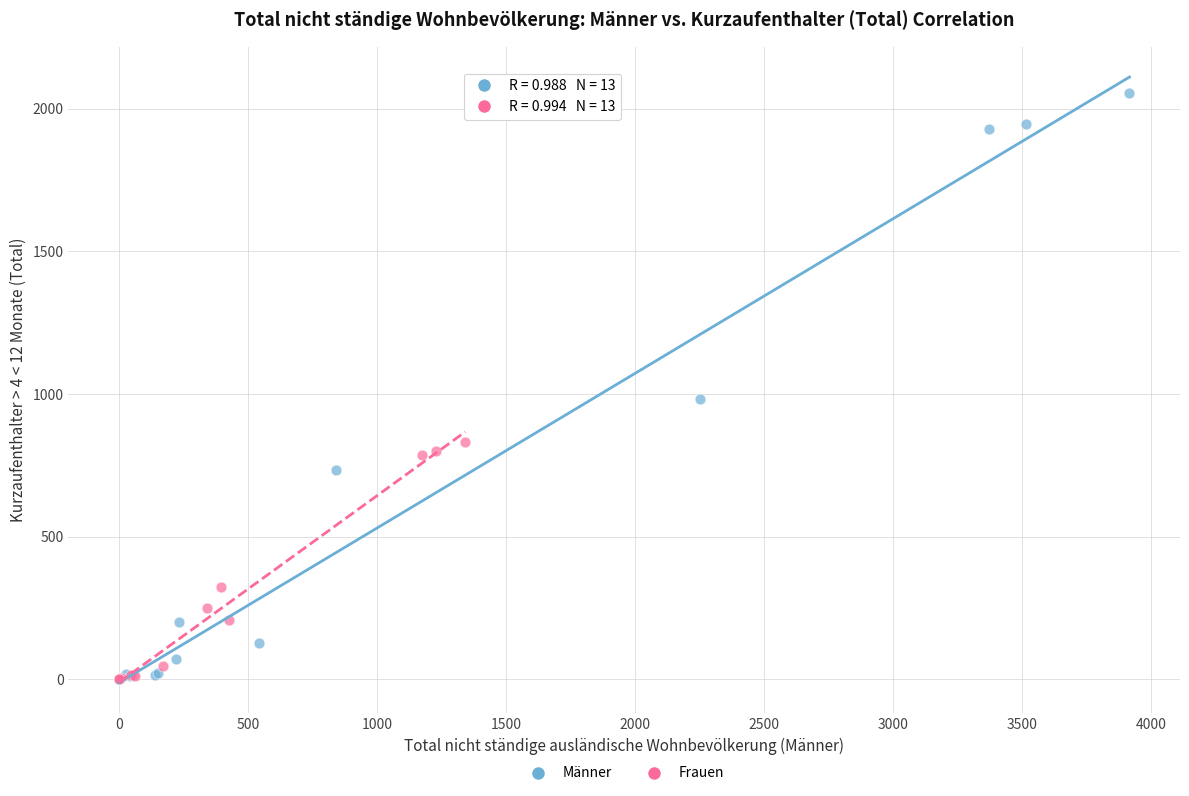

Which series has the widest spread of Y values?

Männer